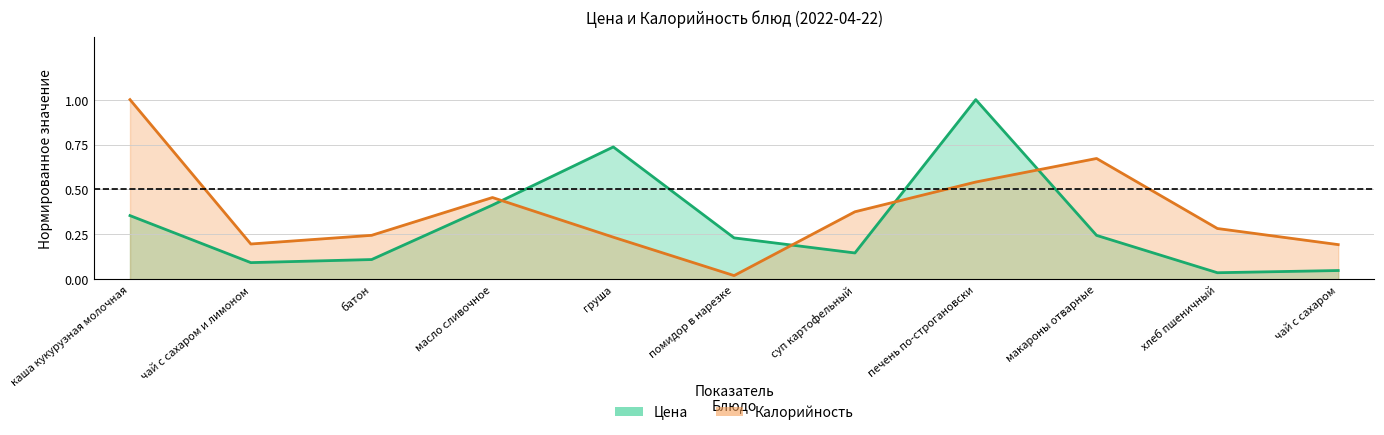

At which label is Калорийность closest to 0?

помидор в нарезке